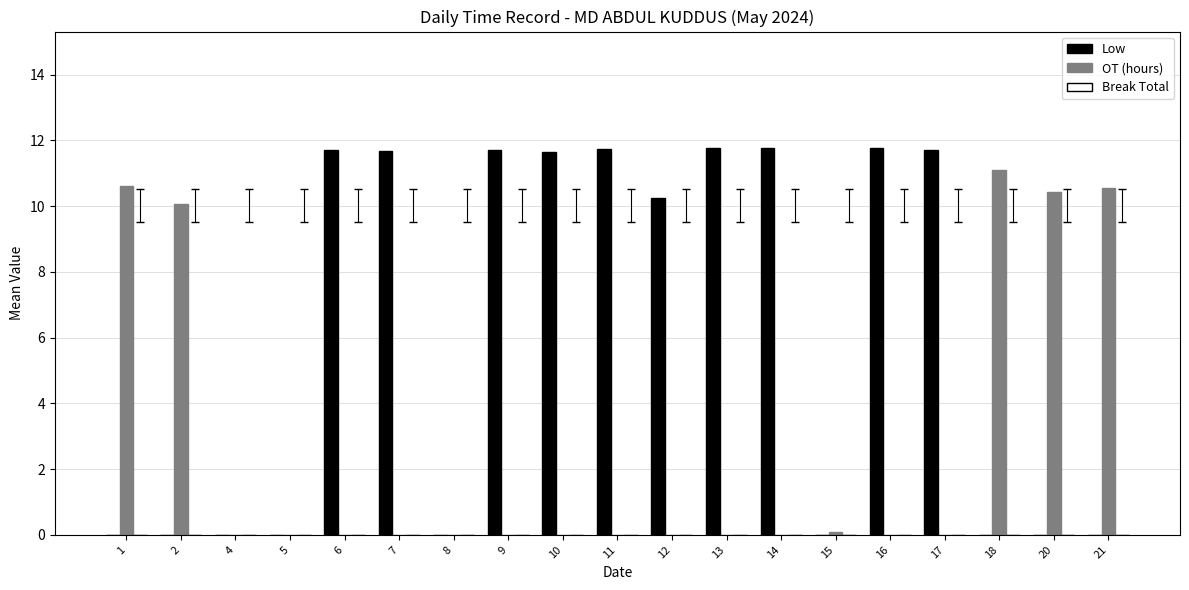

Which series has the largest total across all categories?

Low